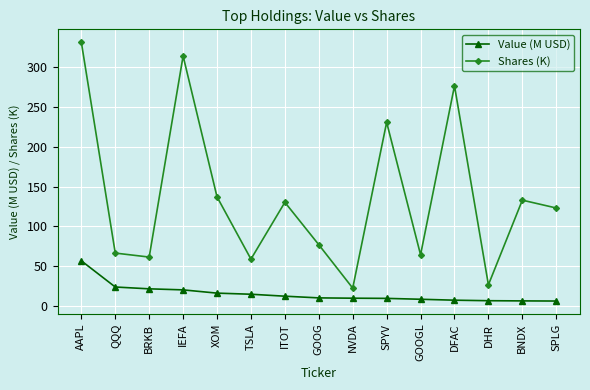

What position from the left is BRKB?

3